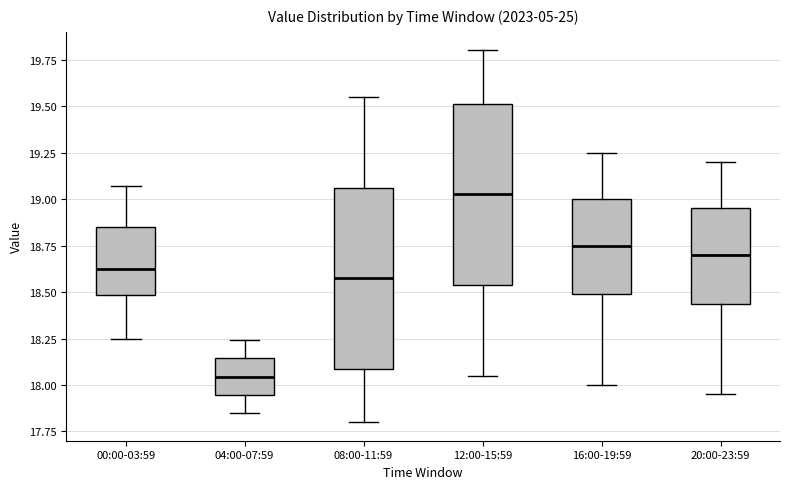

Reading left to right, read every box against the y-axis: the position of its median line, the range the box covers, and the ends of its whiskers. The values are not printed on the chart, so give them approximately, as read against the axis.

00:00-03:59: median 18.65, box 18.50 to 18.85, whiskers 18.25 to 19.05
04:00-07:59: median 18.05, box 17.95 to 18.15, whiskers 17.85 to 18.25
08:00-11:59: median 18.60, box 18.10 to 19.05, whiskers 17.80 to 19.55
12:00-15:59: median 19.05, box 18.55 to 19.50, whiskers 18.05 to 19.80
16:00-19:59: median 18.75, box 18.50 to 19.00, whiskers 18.00 to 19.25
20:00-23:59: median 18.70, box 18.45 to 18.95, whiskers 17.95 to 19.20